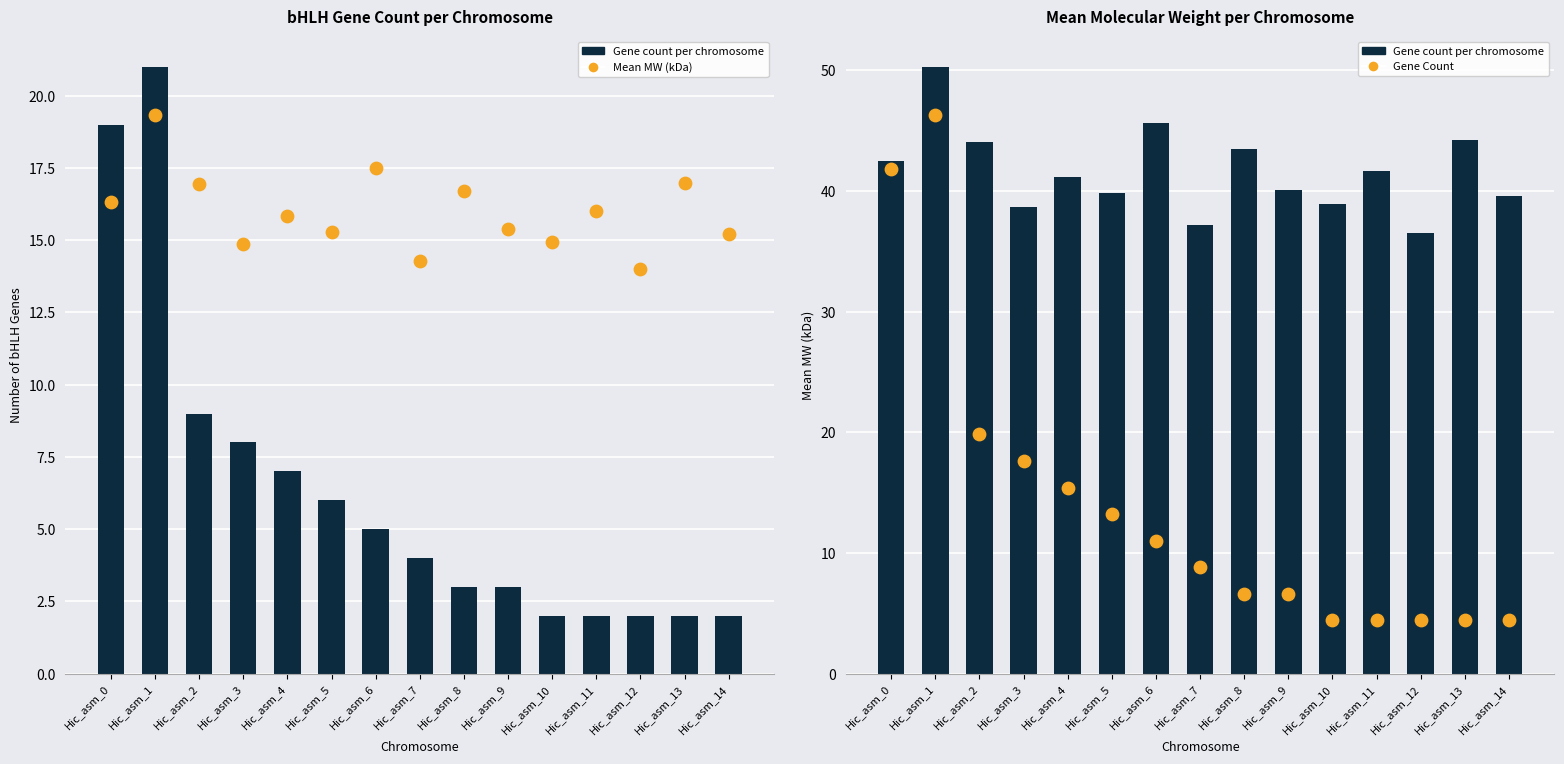

What are all the series names shown in the legend?

Gene count per chromosome, Mean MW (kDa), Gene Count